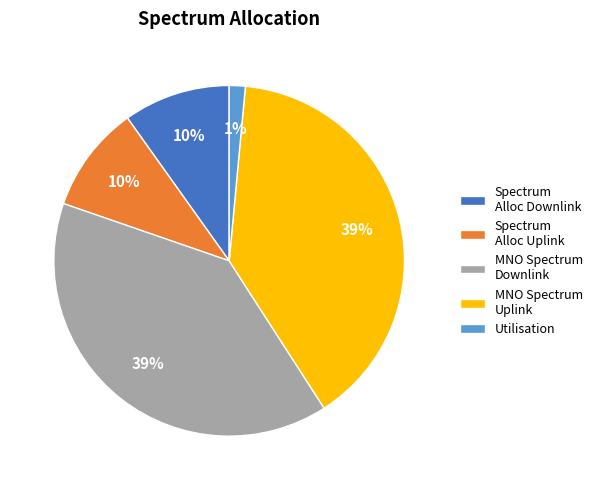

To the nearest percent, what is the difference between the largest and smallest slice percentages?

38%